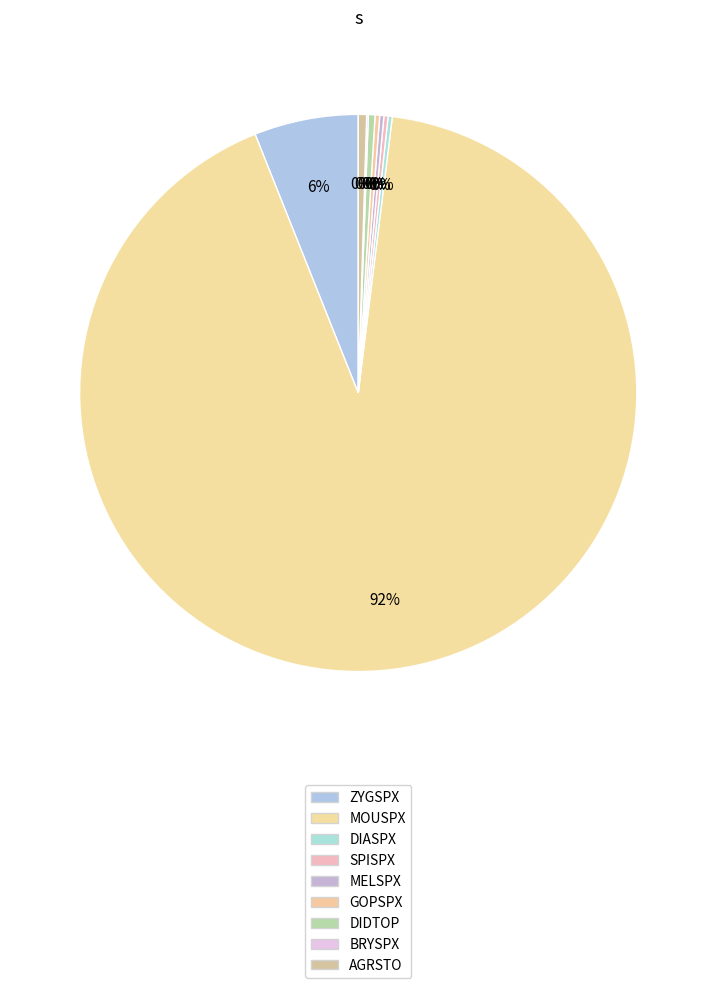

Which category has the smallest portion of the pie?

BRYSPX